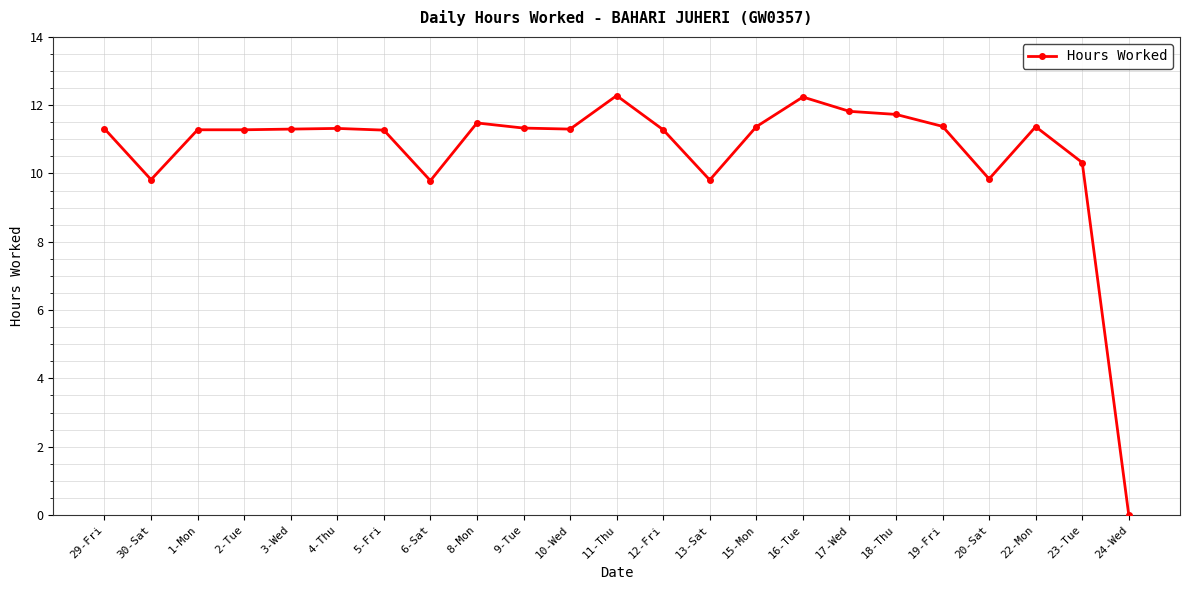

Which category has the lowest value across all series?

24-Wed